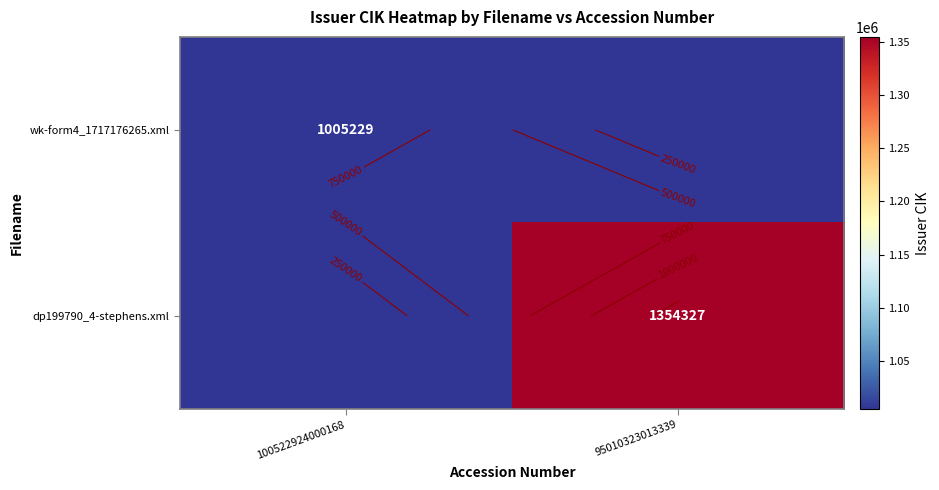

The dp199790_4-stephens.xml series shows 1354327 at 95010323013339. True or false?

True